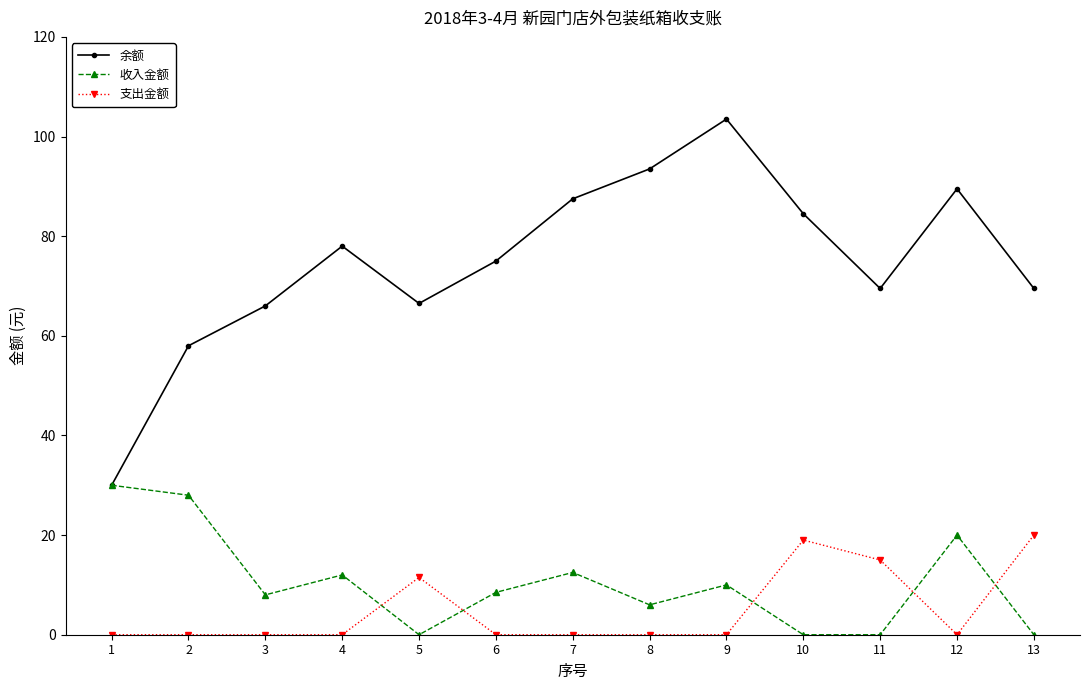

Between 2 and 7, which series saw the biggest shift?

余额